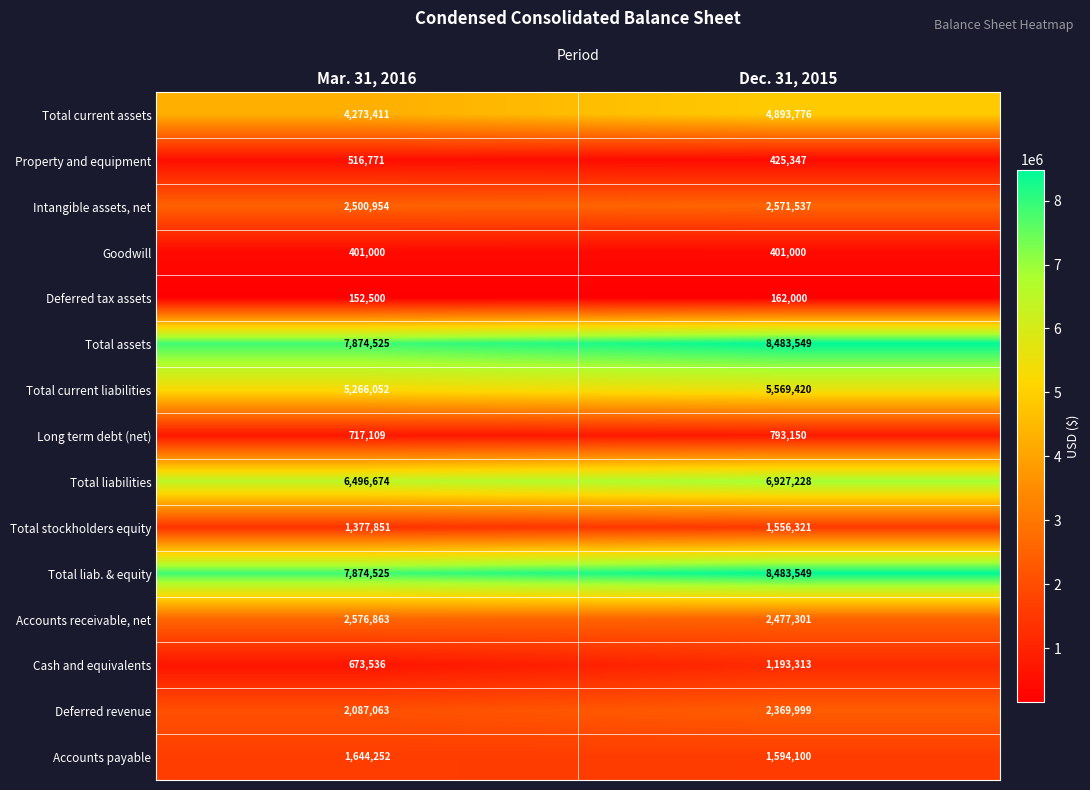

Which series changed the most between Mar. 31, 2016 and Dec. 31, 2015?

Total current assets